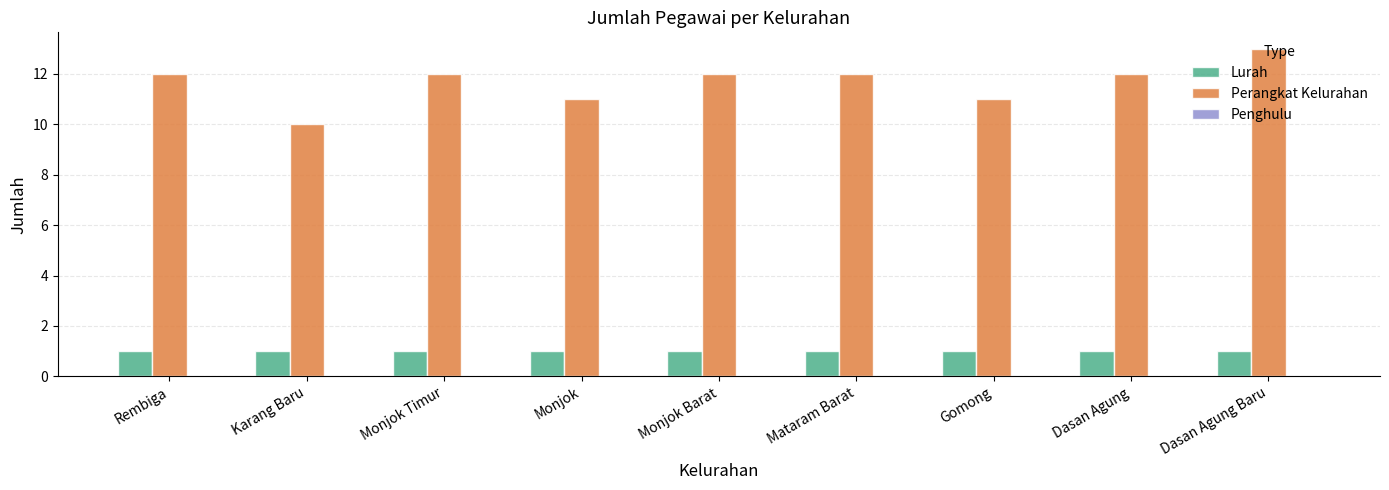

Is the value of Perangkat Kelurahan at Monjok Timur greater than the value of Lurah at Dasan Agung?

Yes